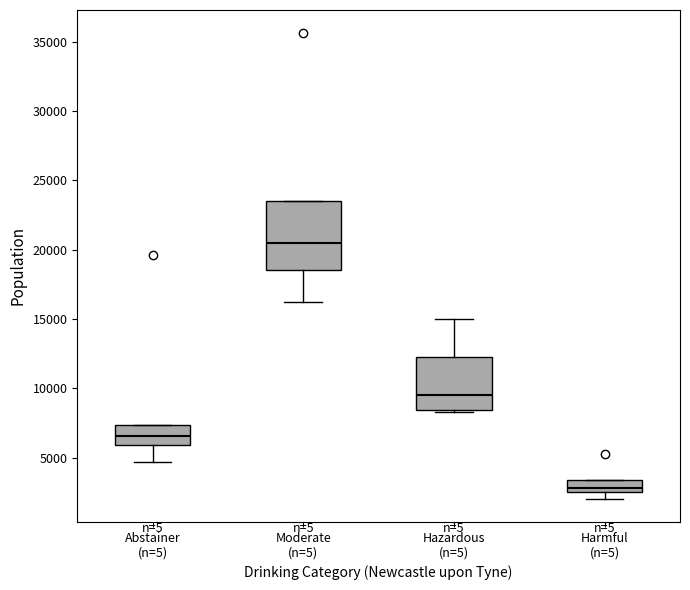

Reading left to right, transcribe this box plot: for each box, give where its median line is, the range the box spans, and where its two whiskers end, as read against the y-axis. The values are not printed on the chart, so give them approximately, as read against the axis.

Abstainer (n=5): median 6500, box 6000 to 7500, whiskers 4500 to 7500
Moderate (n=5): median 20500, box 18500 to 23500, whiskers 16500 to 23500
Hazardous (n=5): median 9500, box 8500 to 12500, whiskers 8500 (just below the box's lower edge) to 15000
Harmful (n=5): median 3000, box 2500 to 3500, whiskers 2000 to 3500